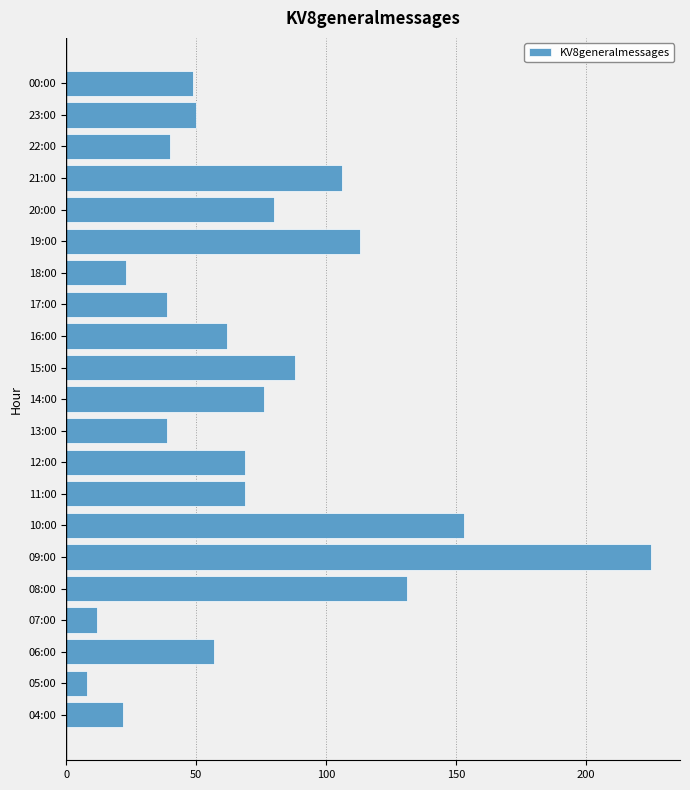

What is the change in value from 09:00 to 22:00?

-185